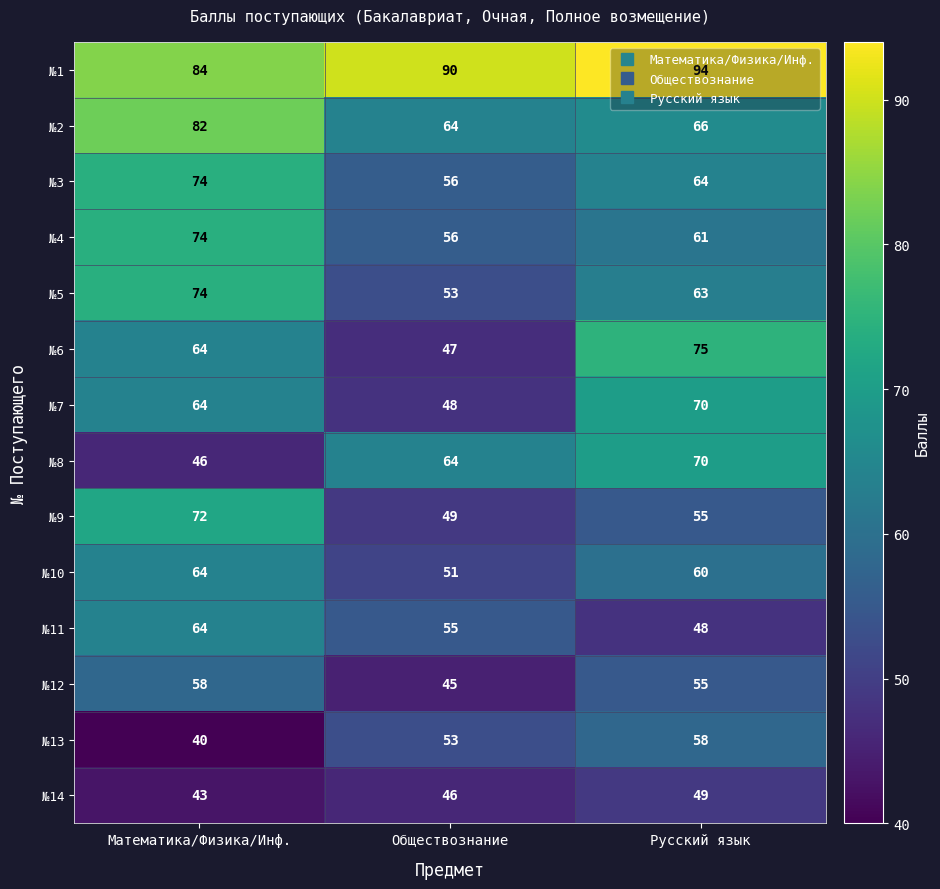

At which category is the sum across all series the highest?

Математика/Физика/Инф.